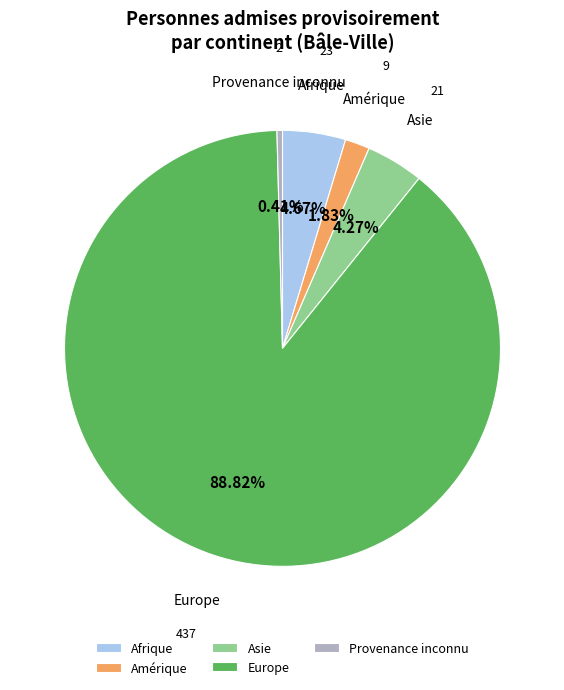

Do Afrique and Europe together represent more than half of the pie?

Yes